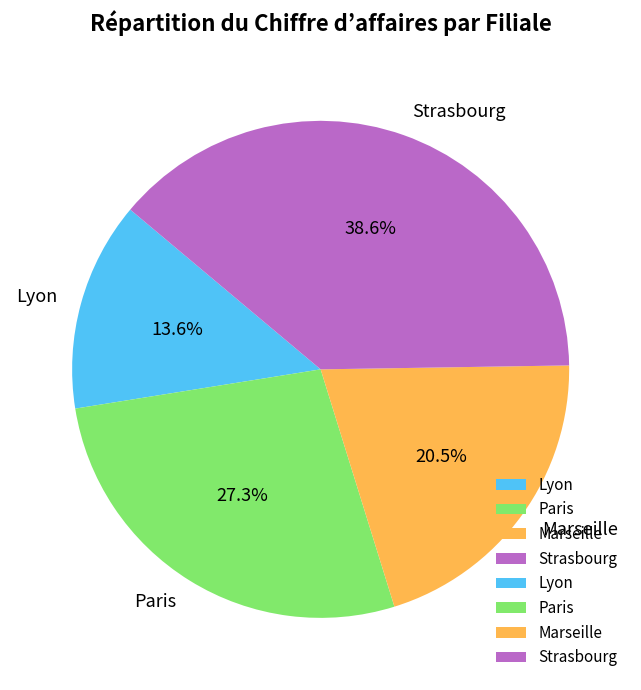

Between Paris and Lyon, which is larger?

Paris